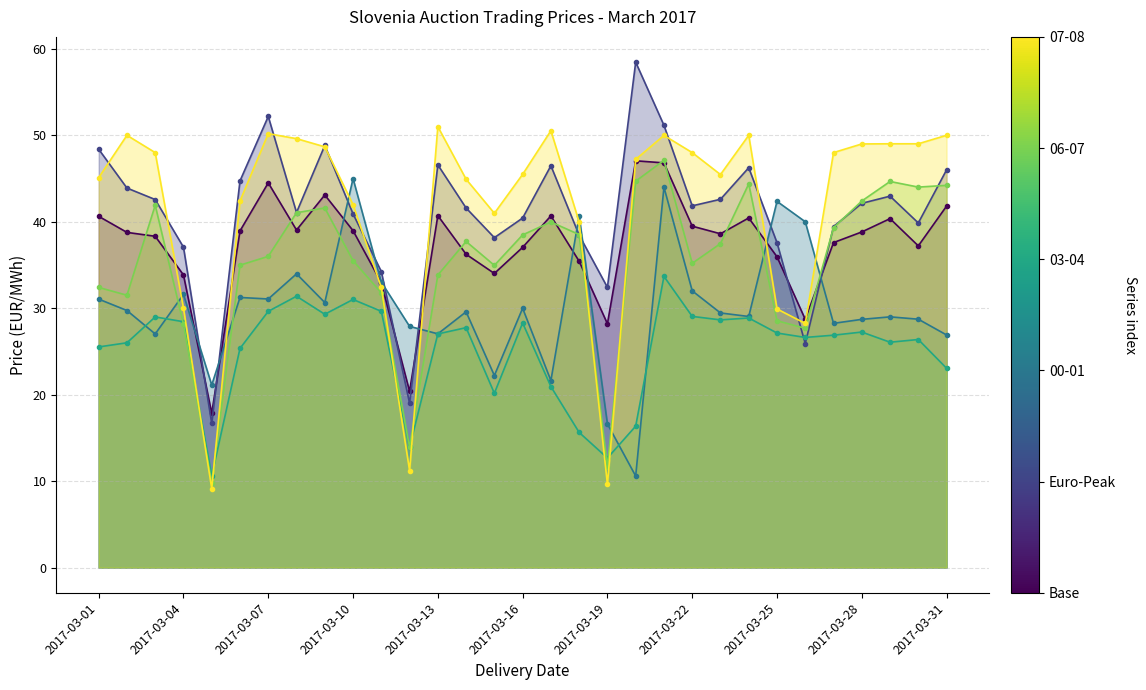

What is the smallest value displayed?

9.1